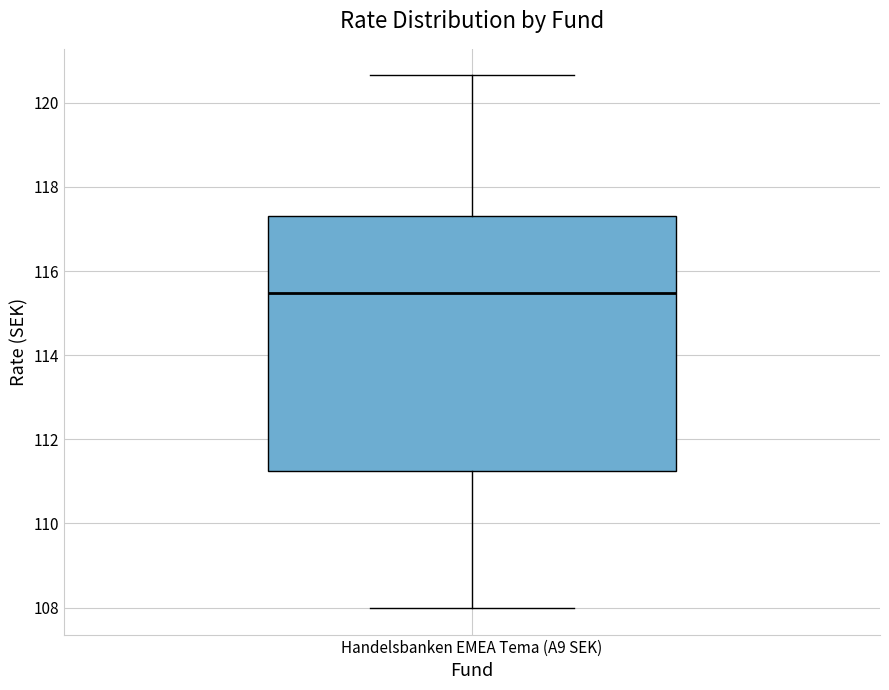

Transcribe this box plot: give where the median line is, the range the box spans, and where the two whiskers end, as read against the y-axis. The values are not printed on the chart, so give them approximately, as read against the axis.

median 115.4, box 111.2 to 117.4, whiskers 108.0 to 120.6